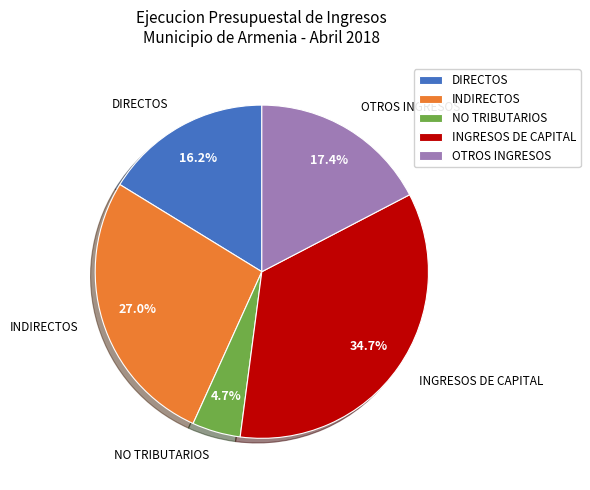

What portion of the pie excludes NO TRIBUTARIOS?

95.3%